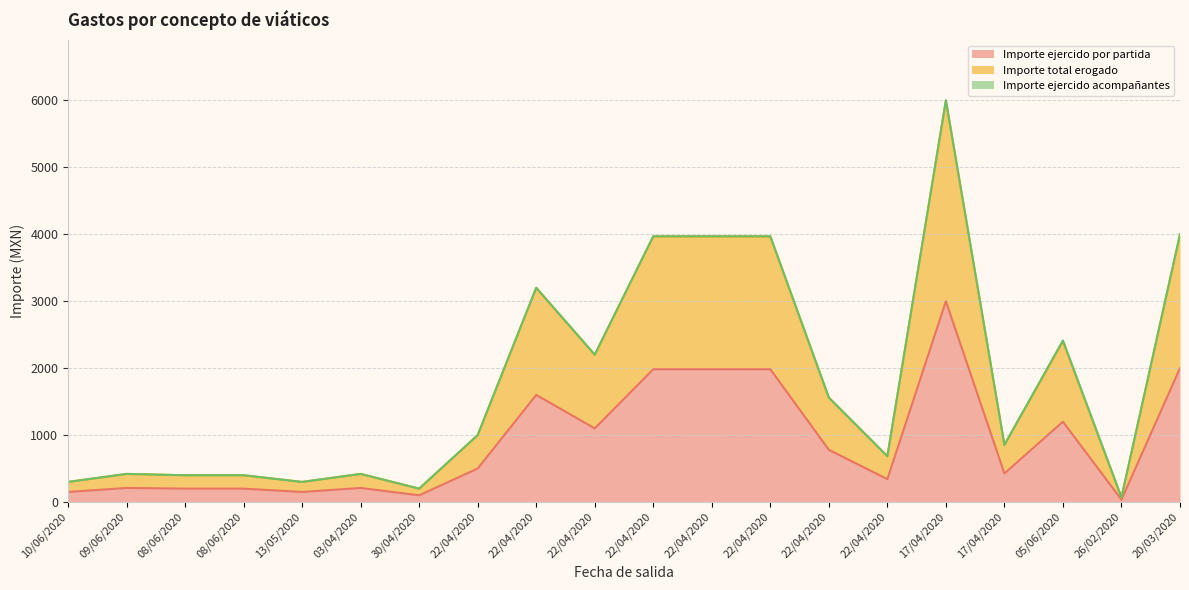

What is the average value of the Importe ejercido por partida series?

908